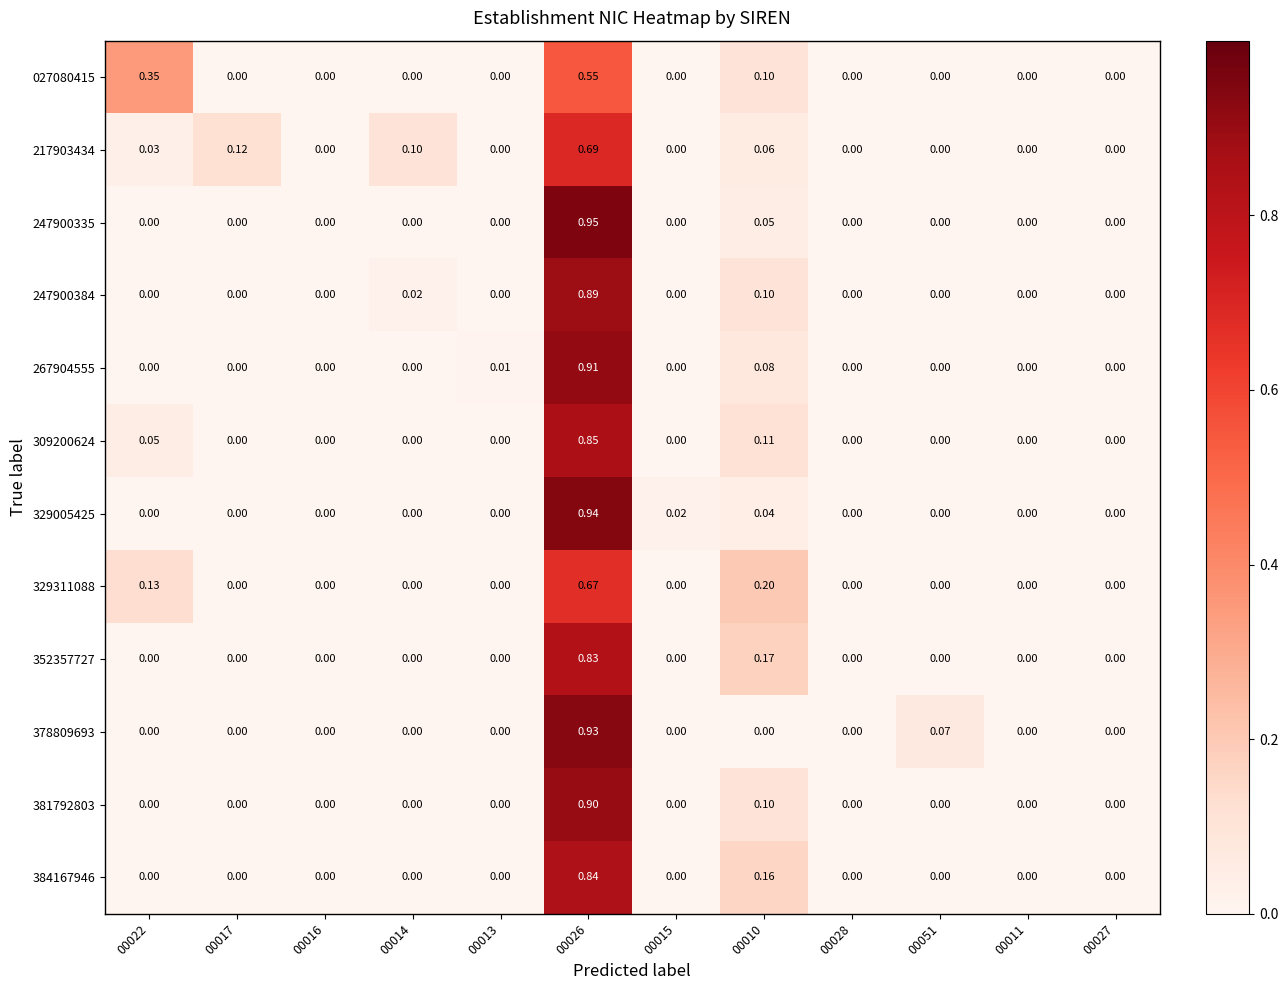

Reading left to right, list all the values displayed in this chart.

027080415: 00022=0.3	00017=0.0	00016=0.0	00014=0.0	00013=0.0	00026=0.6	00015=0.0	00010=0.1	00028=0.0	00051=0.0	00011=0.0	00027=0.0
217903434: 00022=0.0	00017=0.1	00016=0.0	00014=0.1	00013=0.0	00026=0.7	00015=0.0	00010=0.1	00028=0.0	00051=0.0	00011=0.0	00027=0.0
247900335: 00022=0.0	00017=0.0	00016=0.0	00014=0.0	00013=0.0	00026=0.9	00015=0.0	00010=0.1	00028=0.0	00051=0.0	00011=0.0	00027=0.0
247900384: 00022=0.0	00017=0.0	00016=0.0	00014=0.0	00013=0.0	00026=0.9	00015=0.0	00010=0.1	00028=0.0	00051=0.0	00011=0.0	00027=0.0
267904555: 00022=0.0	00017=0.0	00016=0.0	00014=0.0	00013=0.0	00026=0.9	00015=0.0	00010=0.1	00028=0.0	00051=0.0	00011=0.0	00027=0.0
309200624: 00022=0.1	00017=0.0	00016=0.0	00014=0.0	00013=0.0	00026=0.8	00015=0.0	00010=0.1	00028=0.0	00051=0.0	00011=0.0	00027=0.0
329005425: 00022=0.0	00017=0.0	00016=0.0	00014=0.0	00013=0.0	00026=0.9	00015=0.0	00010=0.0	00028=0.0	00051=0.0	00011=0.0	00027=0.0
329311088: 00022=0.1	00017=0.0	00016=0.0	00014=0.0	00013=0.0	00026=0.7	00015=0.0	00010=0.2	00028=0.0	00051=0.0	00011=0.0	00027=0.0
352357727: 00022=0.0	00017=0.0	00016=0.0	00014=0.0	00013=0.0	00026=0.8	00015=0.0	00010=0.2	00028=0.0	00051=0.0	00011=0.0	00027=0.0
378809693: 00022=0.0	00017=0.0	00016=0.0	00014=0.0	00013=0.0	00026=0.9	00015=0.0	00010=0.0	00028=0.0	00051=0.1	00011=0.0	00027=0.0
381792803: 00022=0.0	00017=0.0	00016=0.0	00014=0.0	00013=0.0	00026=0.9	00015=0.0	00010=0.1	00028=0.0	00051=0.0	00011=0.0	00027=0.0
384167946: 00022=0.0	00017=0.0	00016=0.0	00014=0.0	00013=0.0	00026=0.8	00015=0.0	00010=0.2	00028=0.0	00051=0.0	00011=0.0	00027=0.0